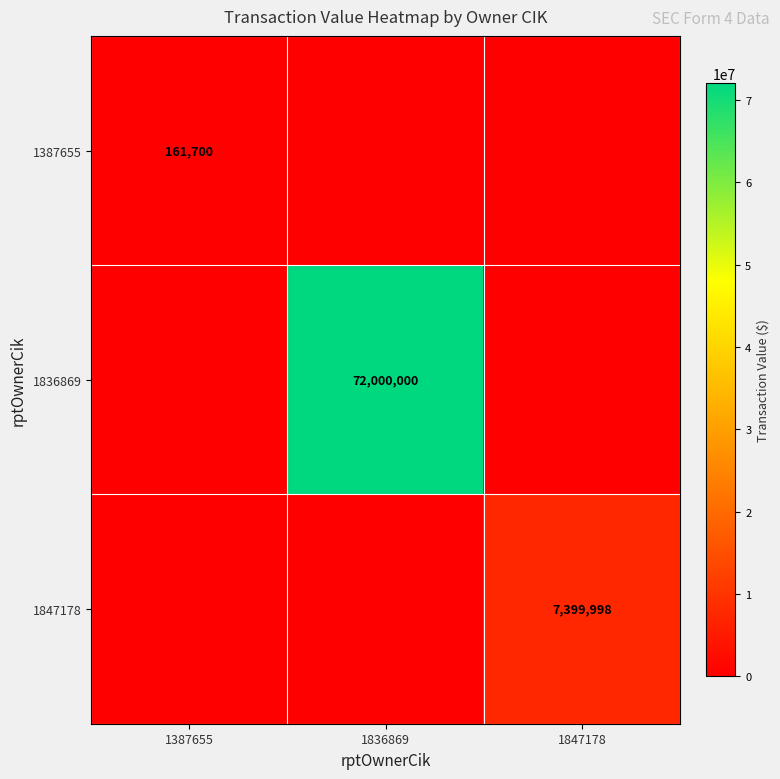

What is the greatest value displayed?

72000000